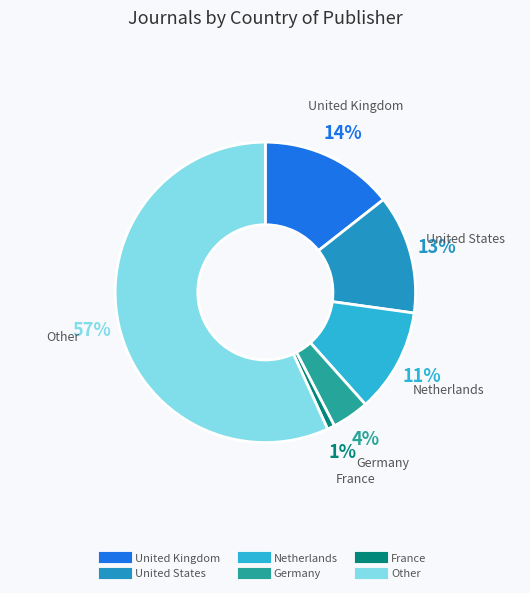

Count the number of slices in the pie.

6